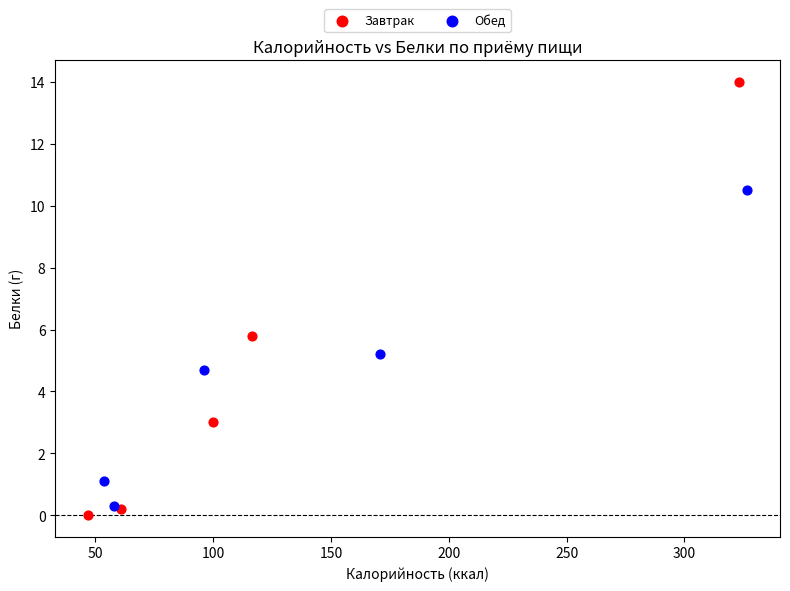

Which series reaches the minimum Y coordinate?

Завтрак